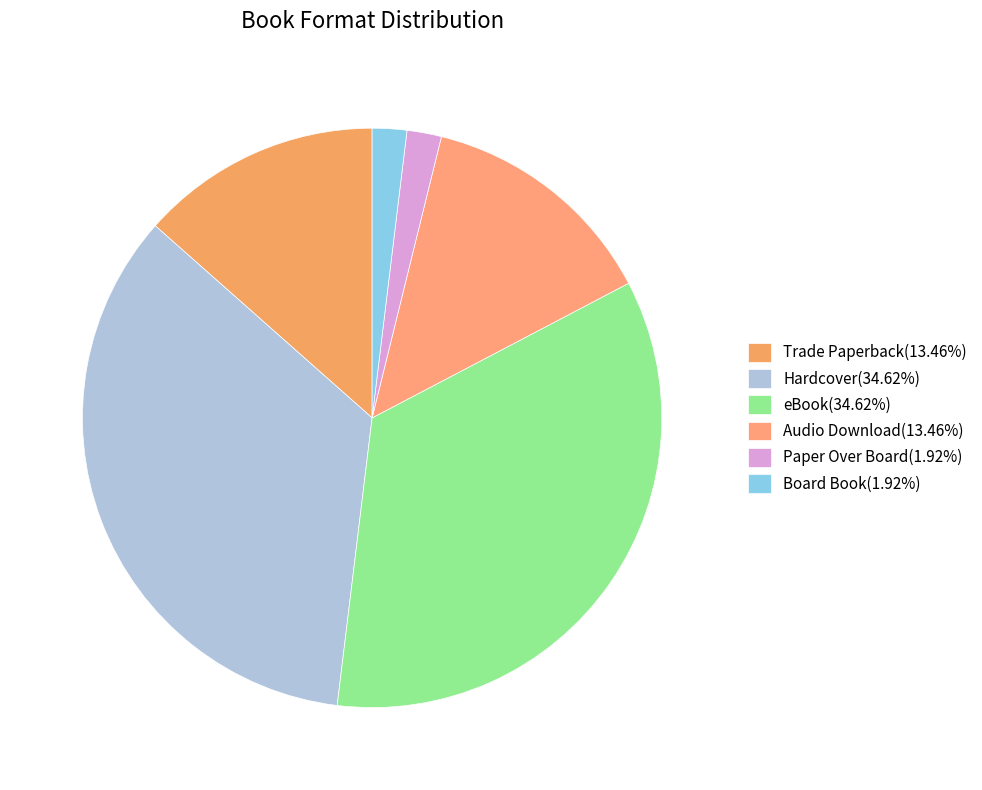

Does any single category account for the majority?

No